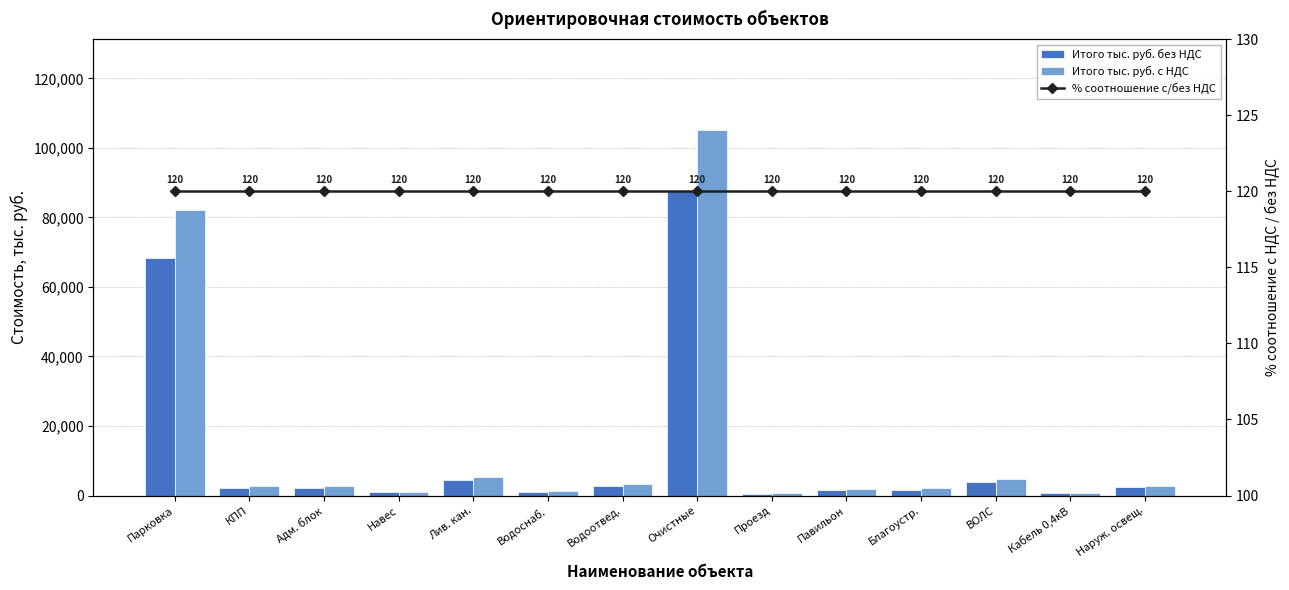

Reading left to right, list all the values displayed in this chart.

Итого тыс. руб. без НДС: 68346.2	2268.1	2268.1	938.8	4555.6	1100.3	2744.7	87551.4	565.2	1493.4	1709.1	4010.4	702.0	2360.0
Итого тыс. руб. с НДС: 82015.4	2721.8	2721.8	1126.6	5466.7	1320.3	3293.7	105061.7	678.3	1792.1	2050.9	4812.5	842.4	2832.0
% соотношение с/без НДС: 120.0	120.0	120.0	120.0	120.0	120.0	120.0	120.0	120.0	120.0	120.0	120.0	120.0	120.0